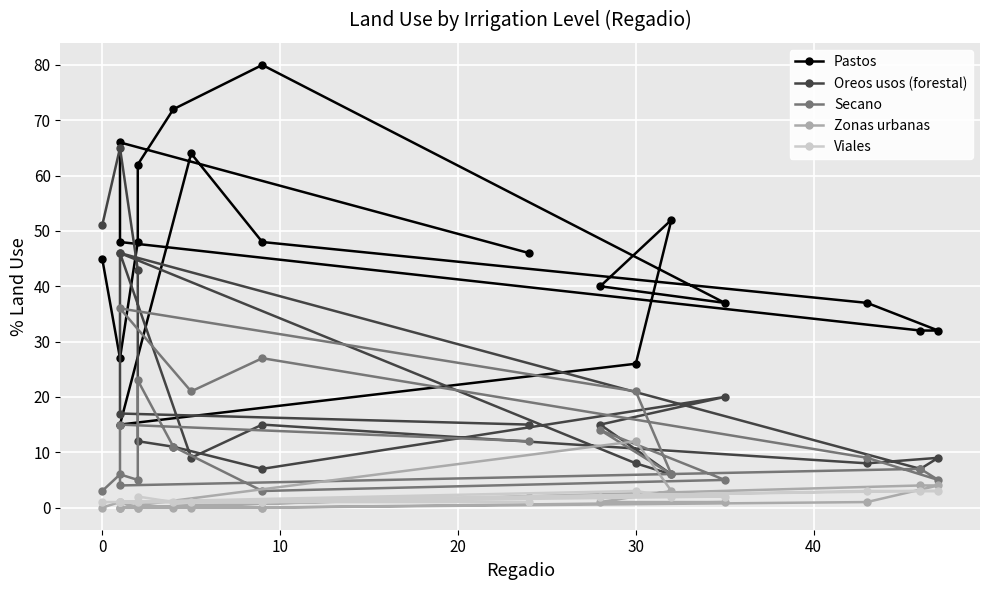

Is the value of Oreos usos (forestal) at 0 greater than the value of Zonas urbanas at 17?

Yes